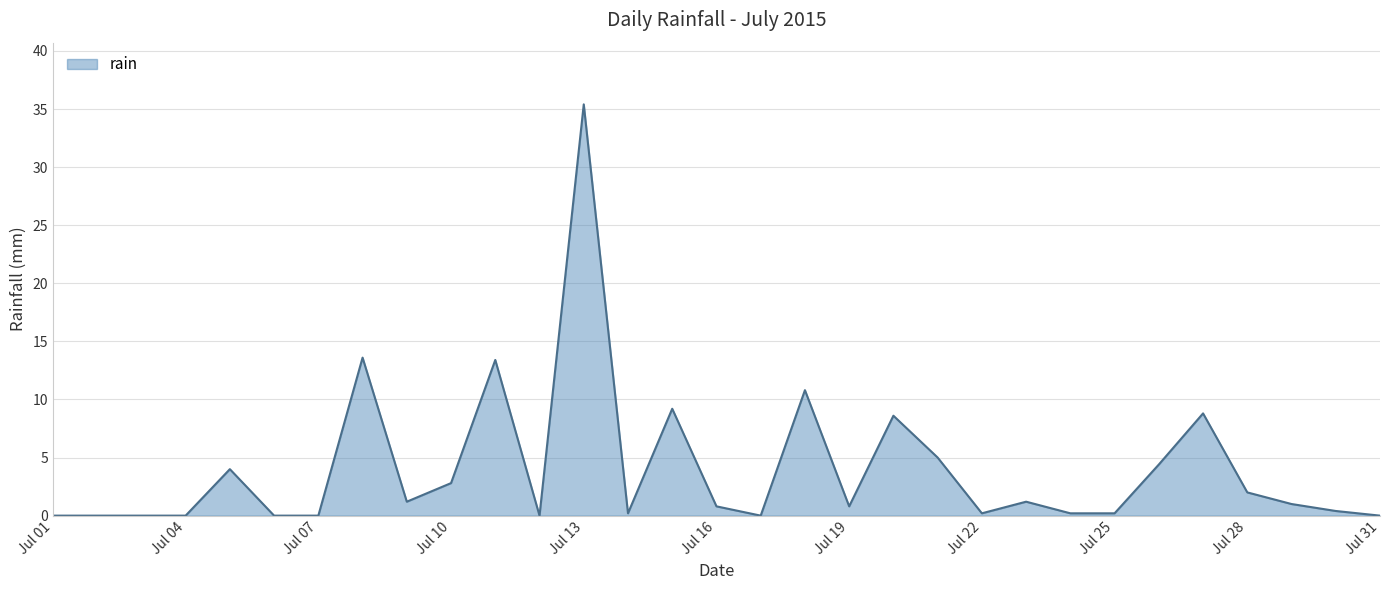

What is the difference between the maximum and minimum values?

35.4